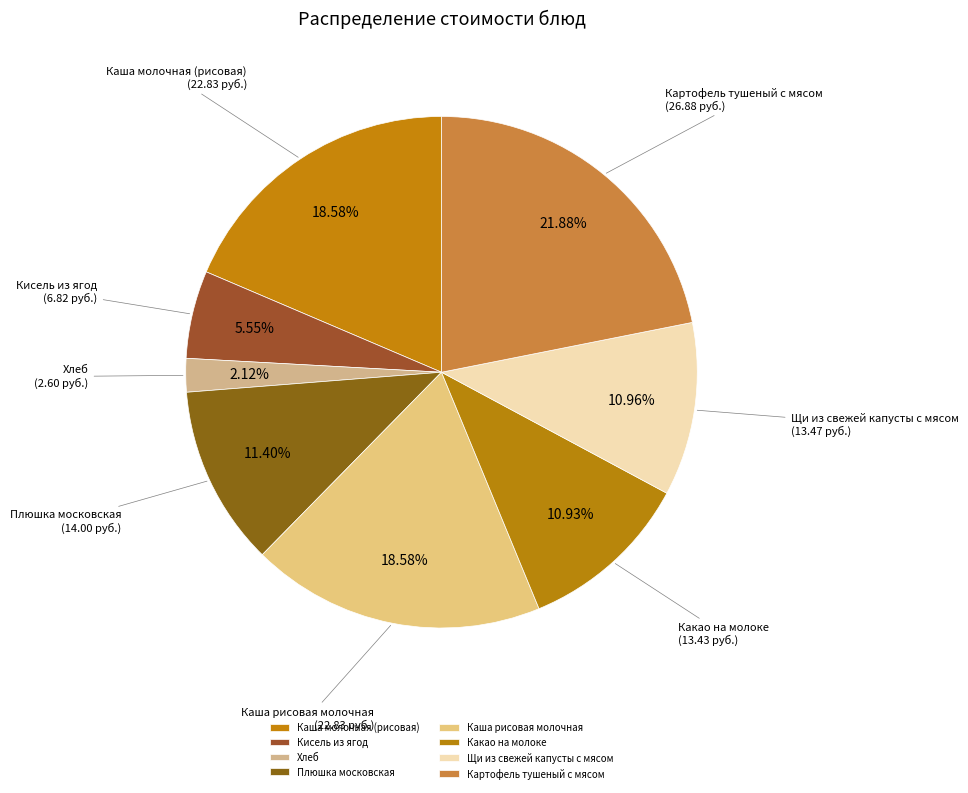

Does Кисель из ягод represent more than half of the total?

No